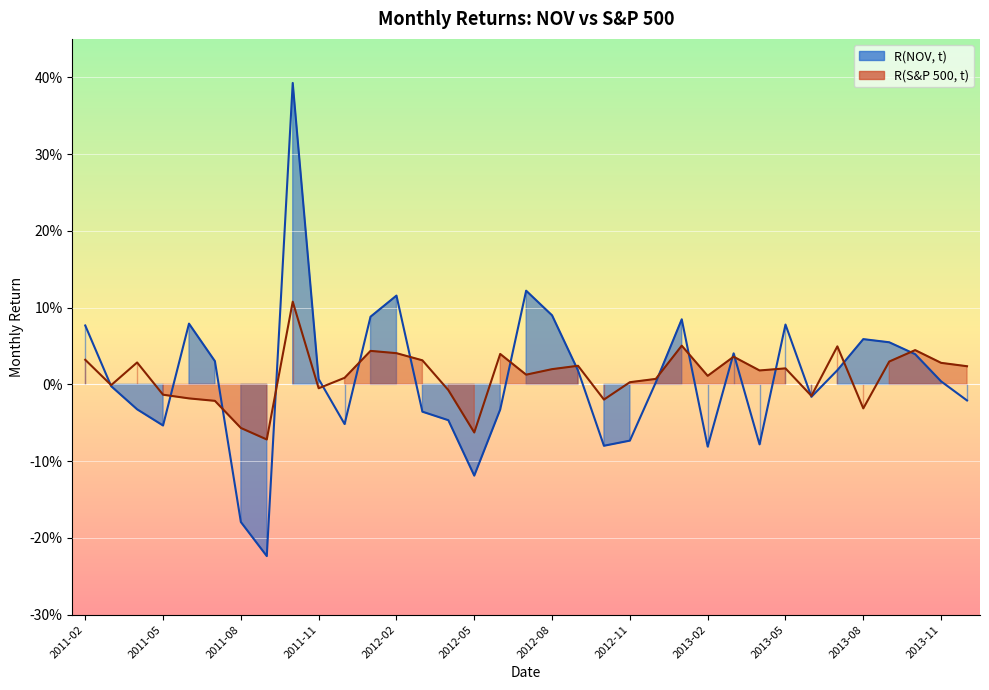

At 2013-03, list the series in order from smallest to largest.

R(S&P 500, t), R(NOV, t)